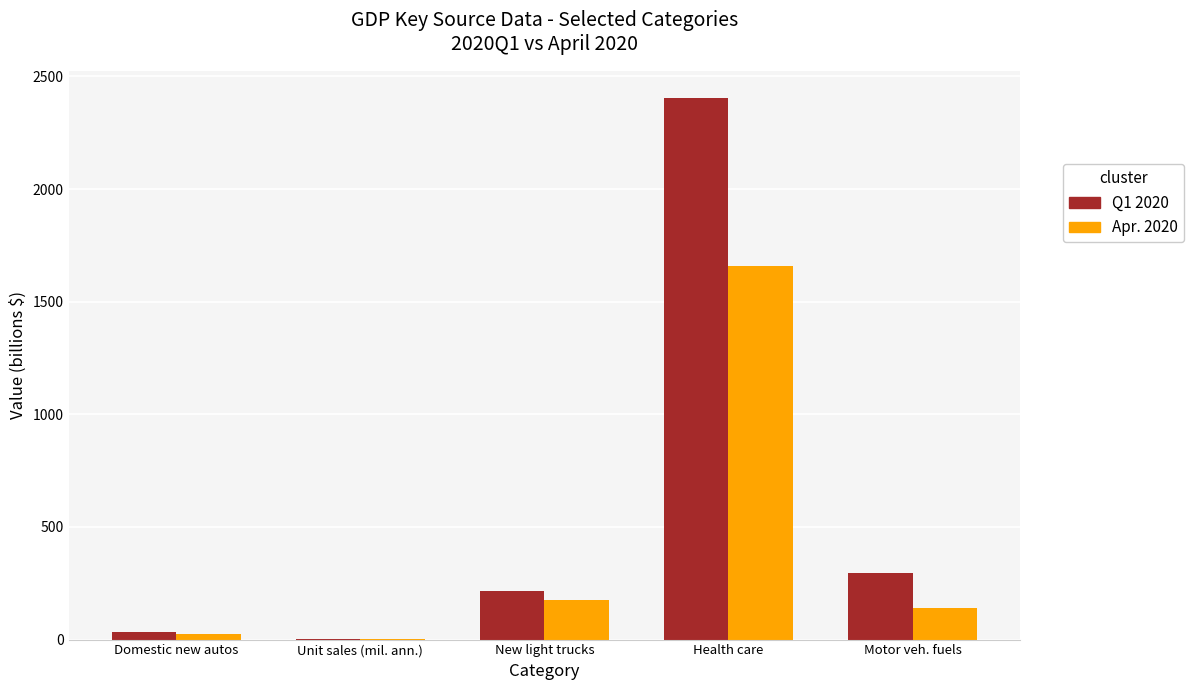

What is the total value across all series at Health care?

4061.6